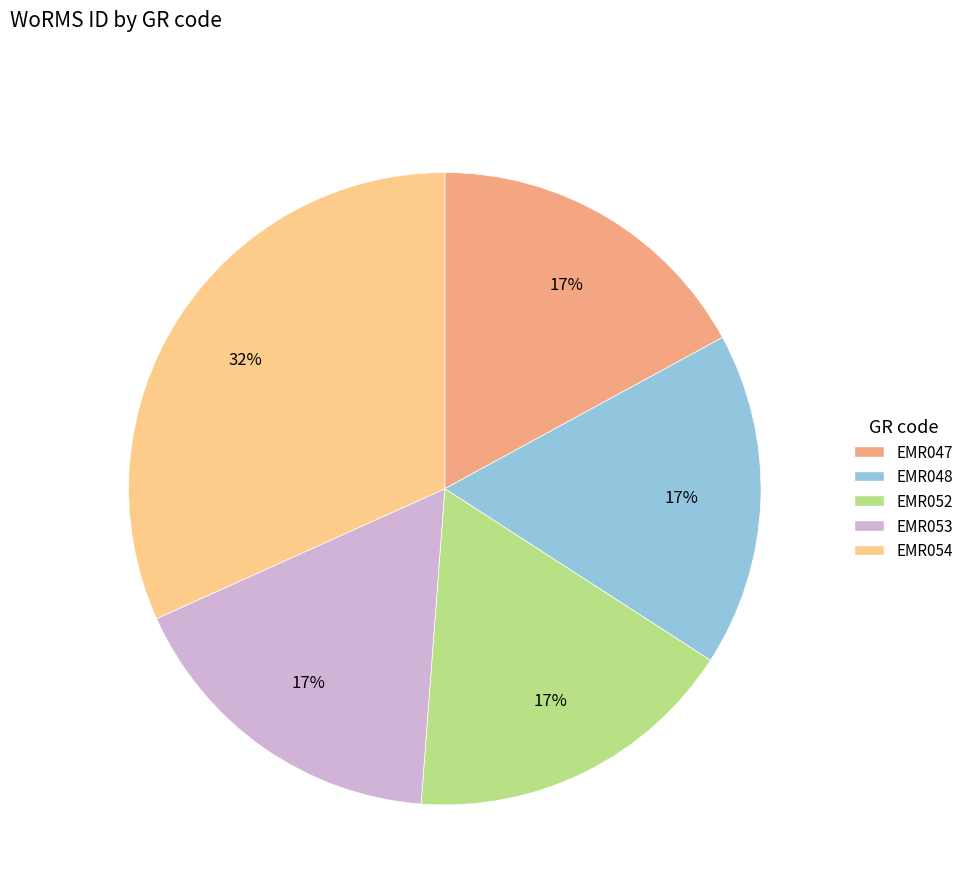

To the nearest percent, what is the combined percentage of EMR048 and EMR053?

34%